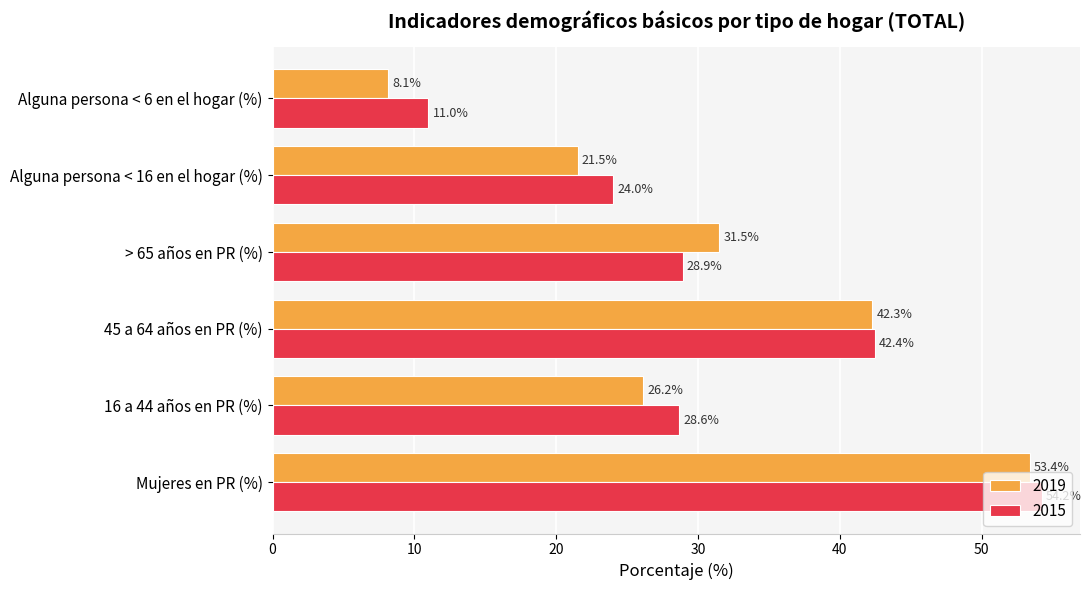

At which label is 2015 closest to 32?

> 65 años en PR (%)